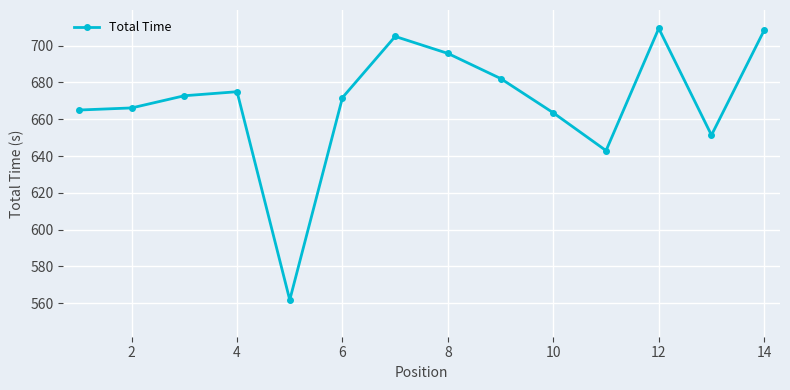

What is the difference between the maximum and minimum values?

147.6